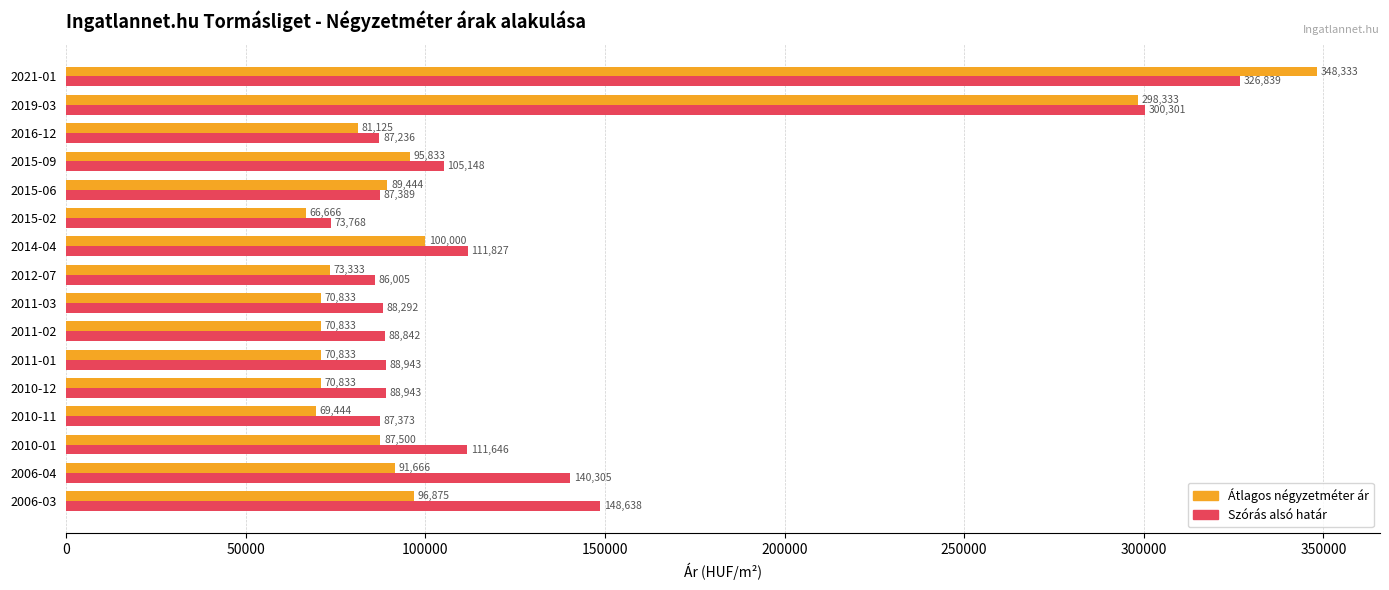

Between 2016-12 and 2021-01, which series saw the biggest shift?

Átlagos négyzetméter ár